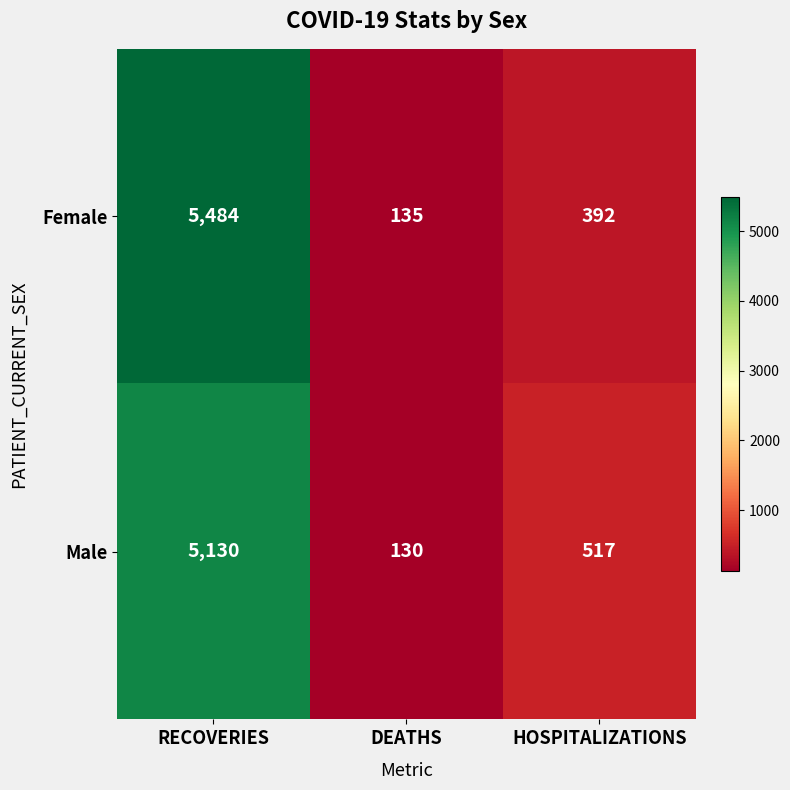

Which series has the widest spread of values?

Female